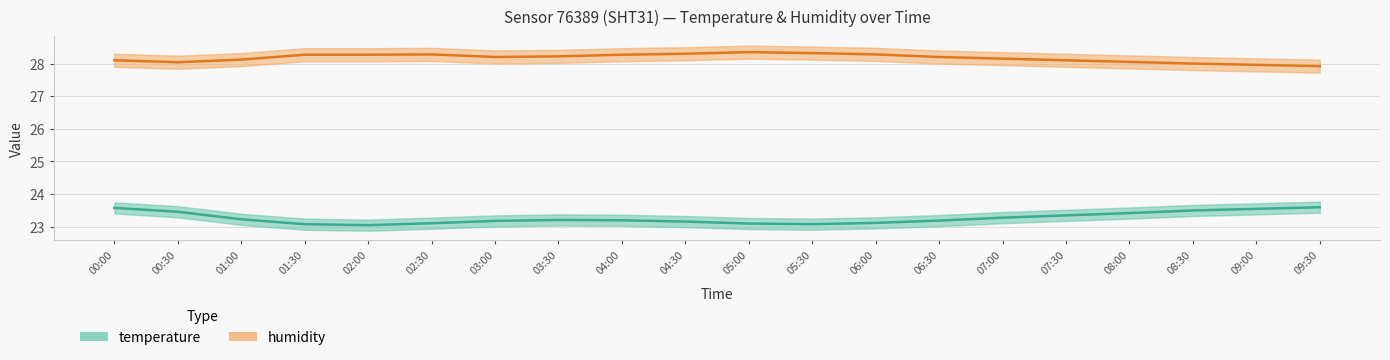

Which label corresponds to the largest value in the chart?

05:00